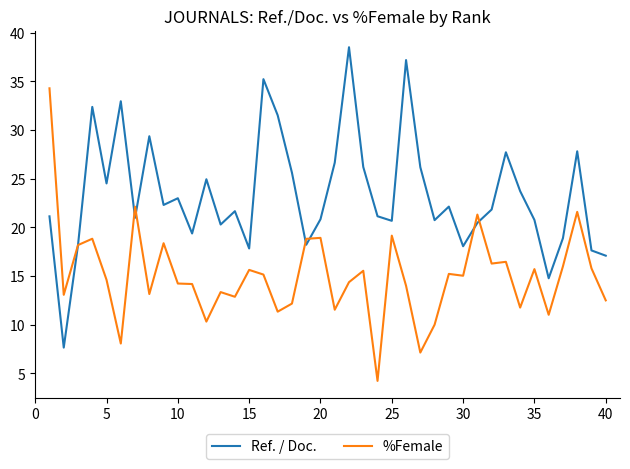

What is the lowest value of the Ref. / Doc. series?

7.7